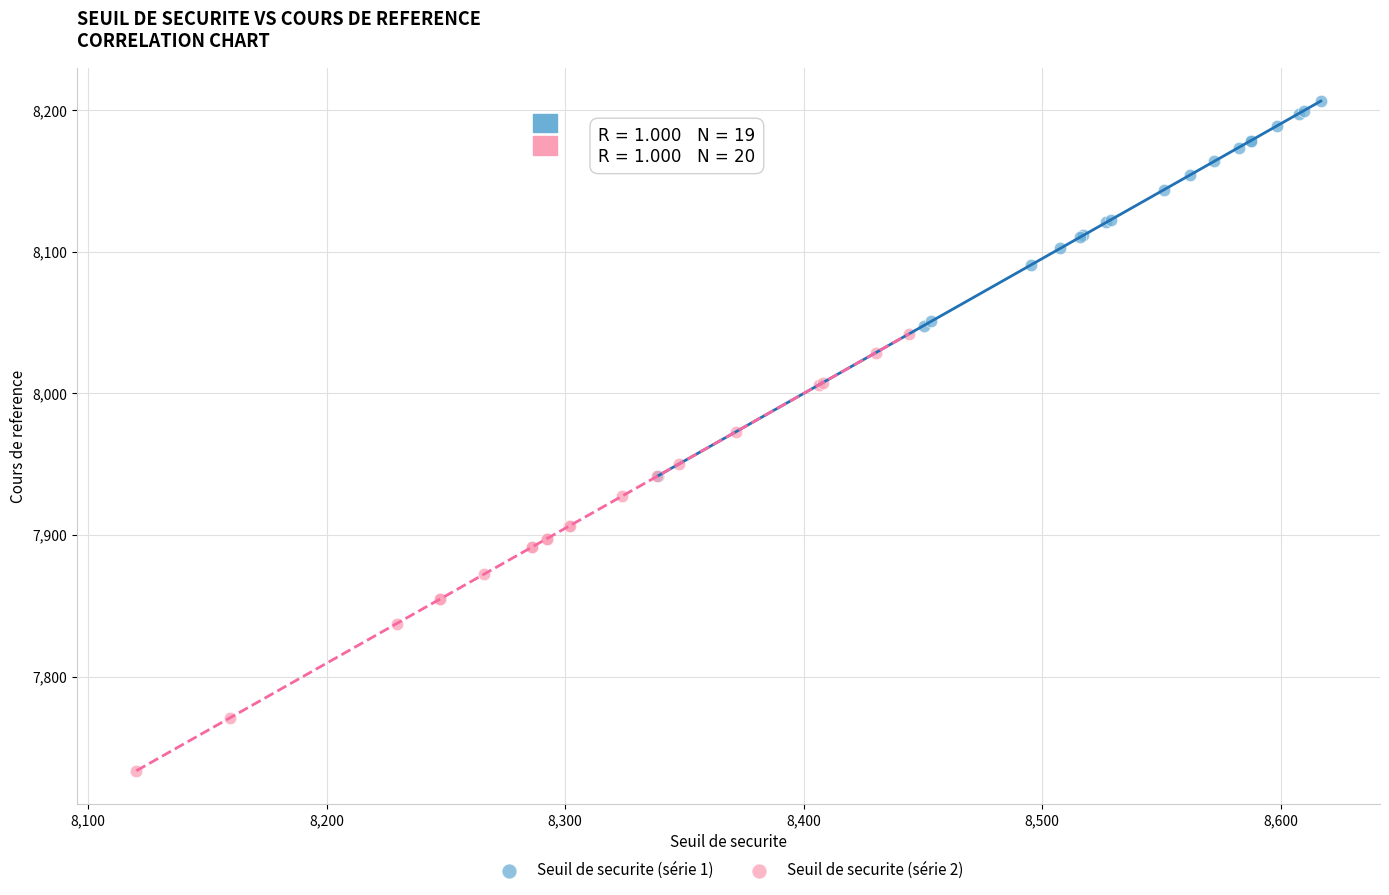

Which series reaches the minimum Y coordinate?

Seuil de securite (série 2)